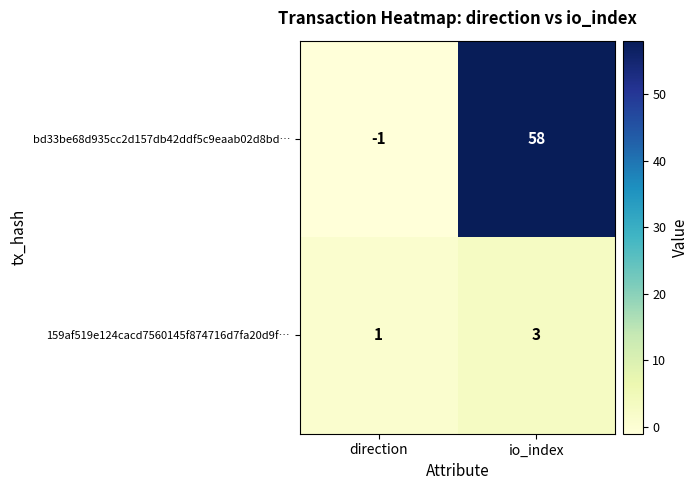

What is the sum of the 159af519e124cacd7560145f874716d7fa20d9f… values at direction and io_index?

4